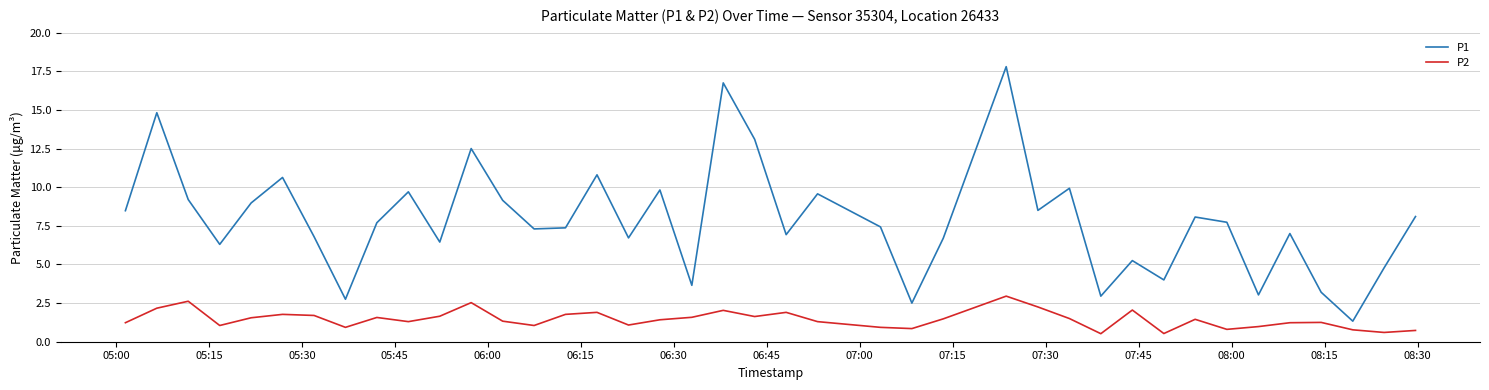

Which series has the widest spread of values?

P1